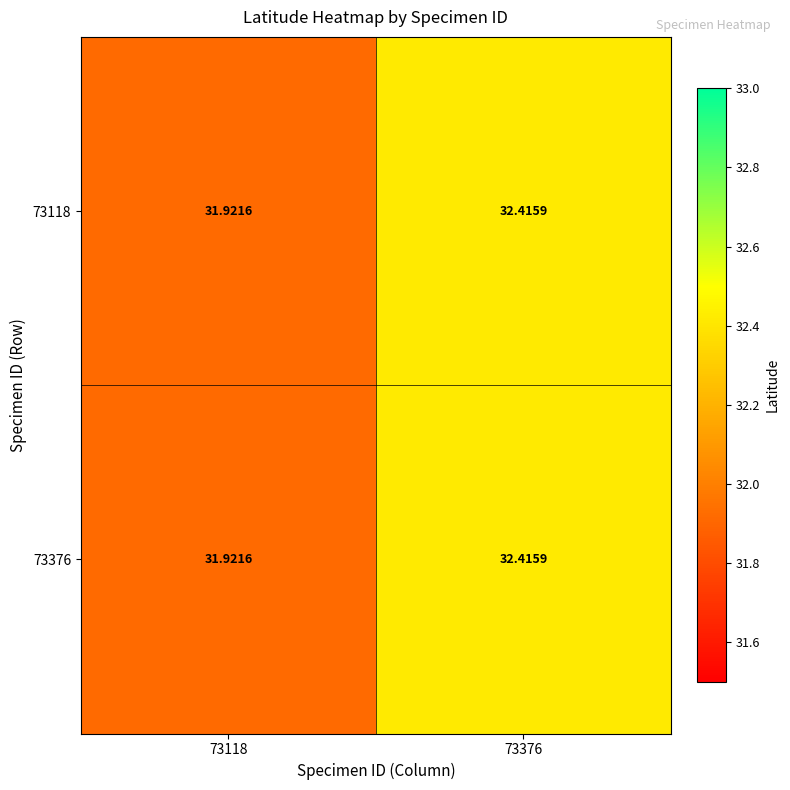

Is the value of 73118 at 73118 greater than the value of 73376 at 73376?

No